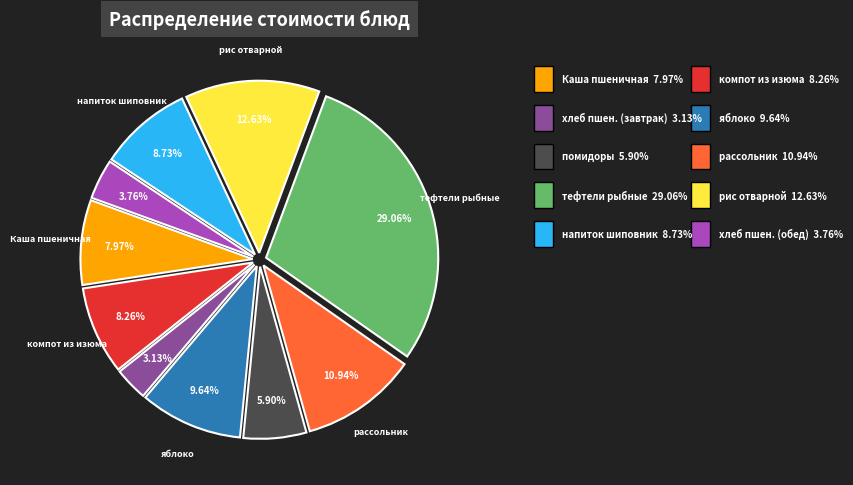

Is there any slice that represents more than half of the pie?

No